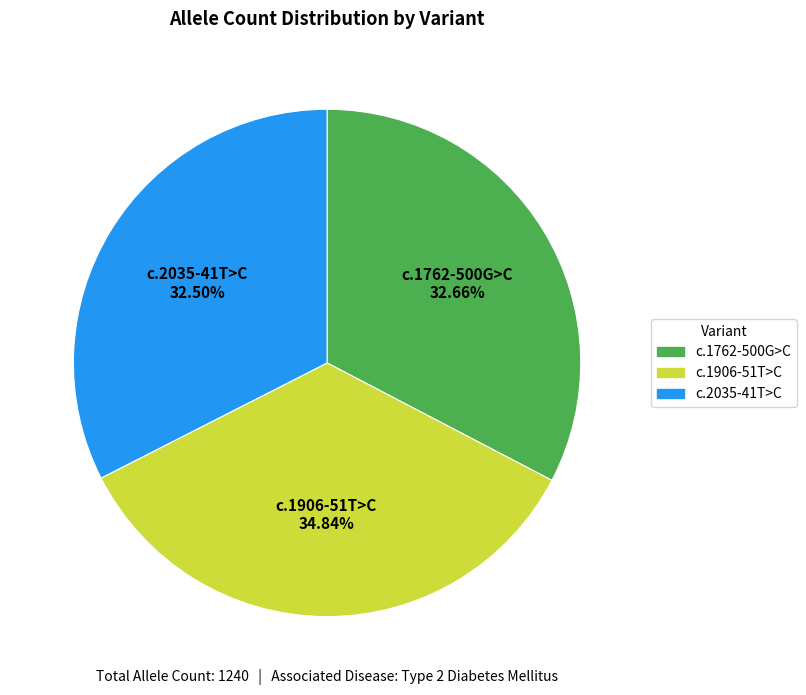

Is there any slice that represents more than half of the pie?

No